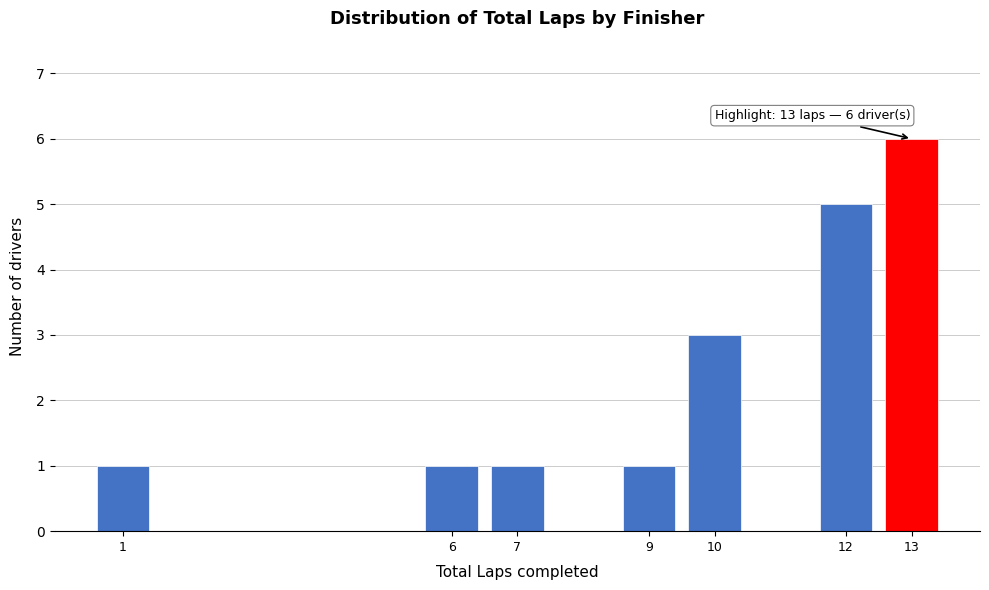

Reading left to right, extract all data points from this chart.

1=1	6=1	7=1	9=1	10=3	12=5	13=6